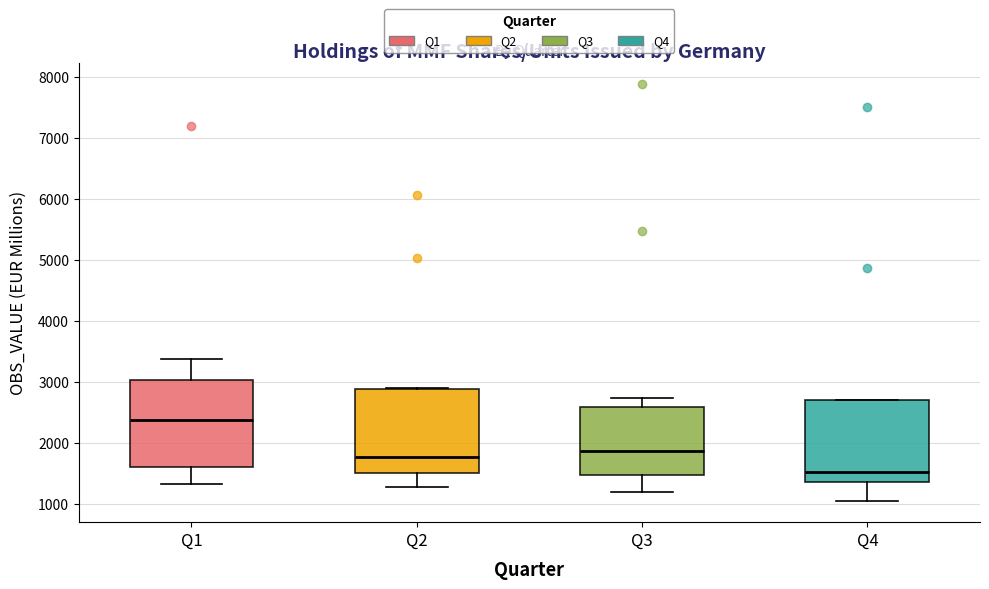

Where does the median line of the box for Q3 sit on the y-axis? The values are not printed on the chart, so give them approximately, as read against the axis.

1900